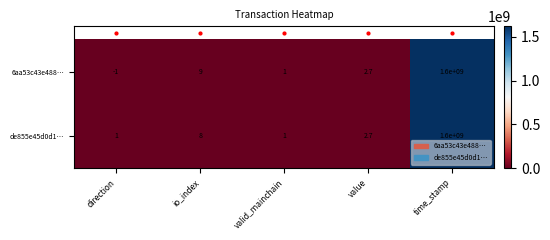

Is it true that de855e45d0d1… equals 1.0 at direction?

True